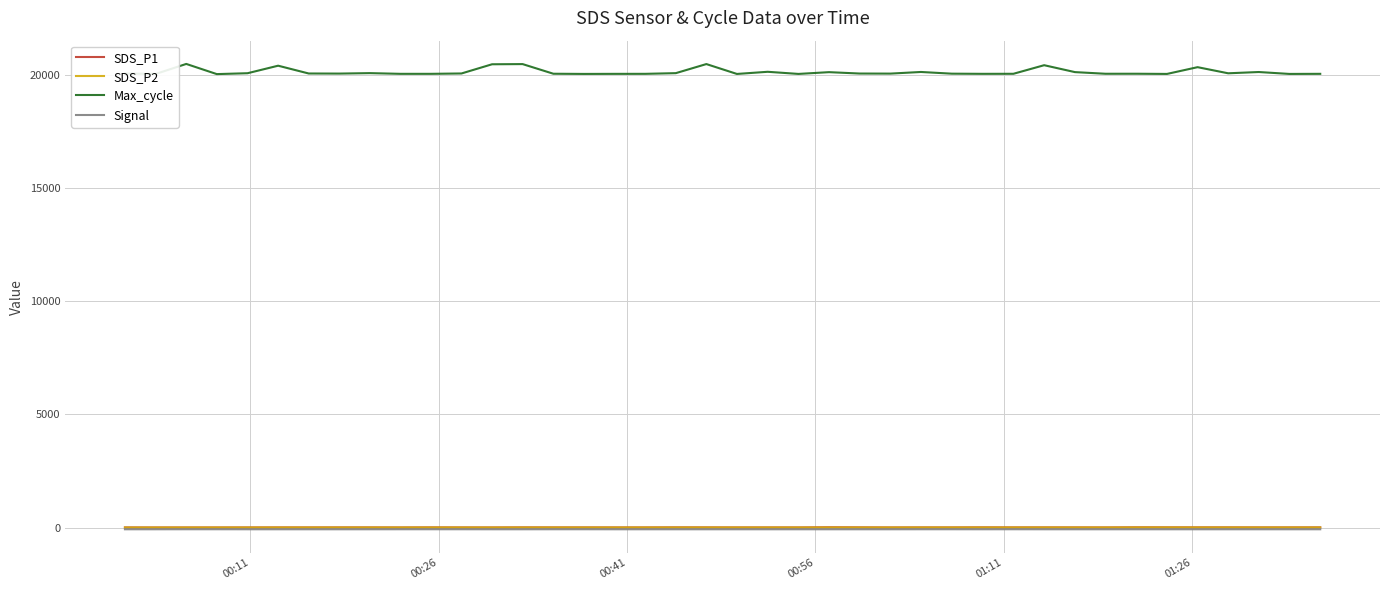

What is the sum of all SDS_P2 values?

174.2